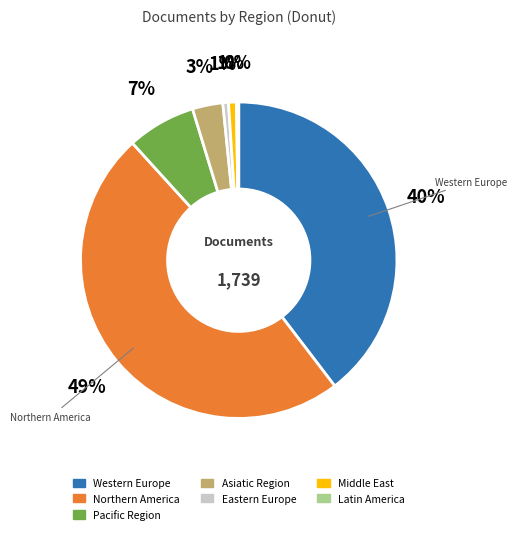

Does Western Europe represent more than half of the total?

No